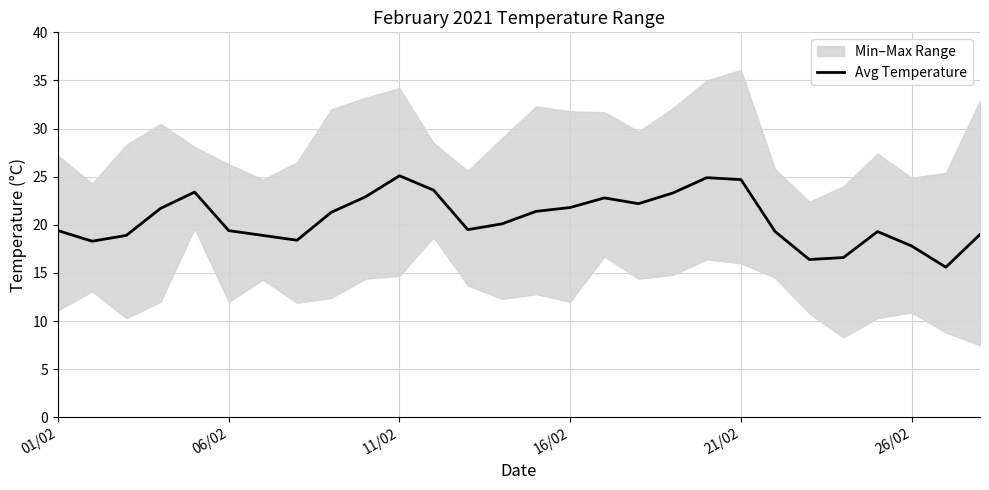

What is the difference between the second highest and minimum values?

9.3